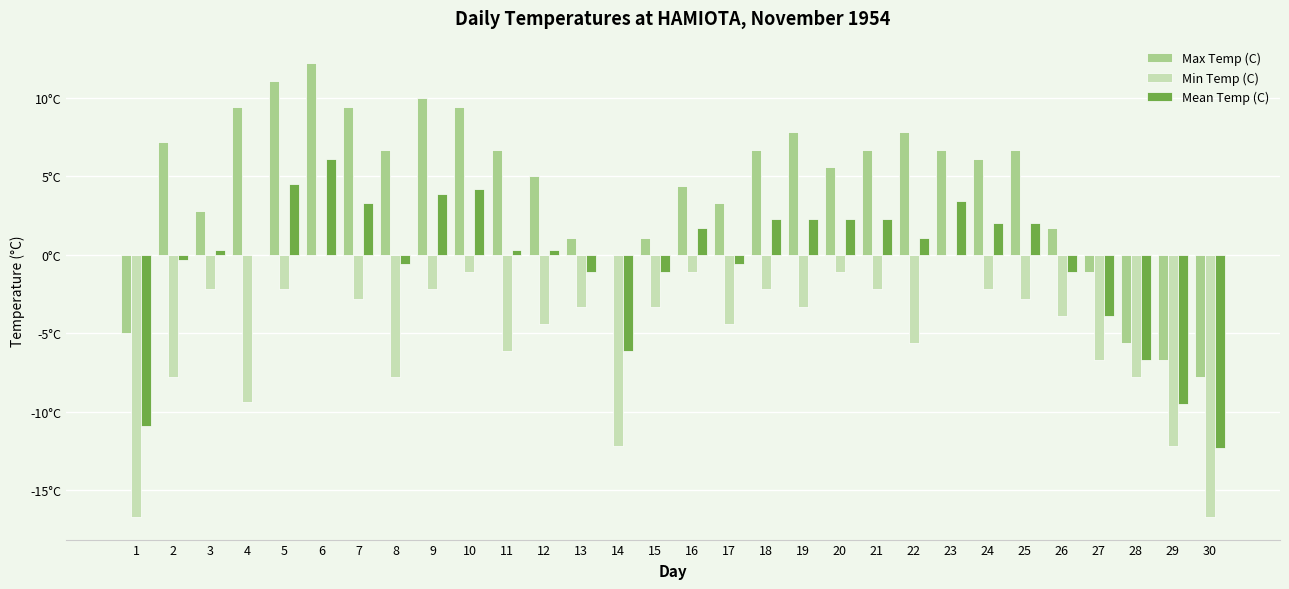

Which series changed the most between 9 and 15?

Max Temp (C)